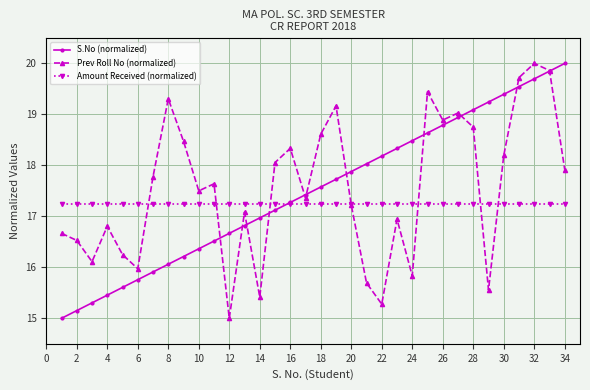

What is the minimum value shown in the chart?

15.0